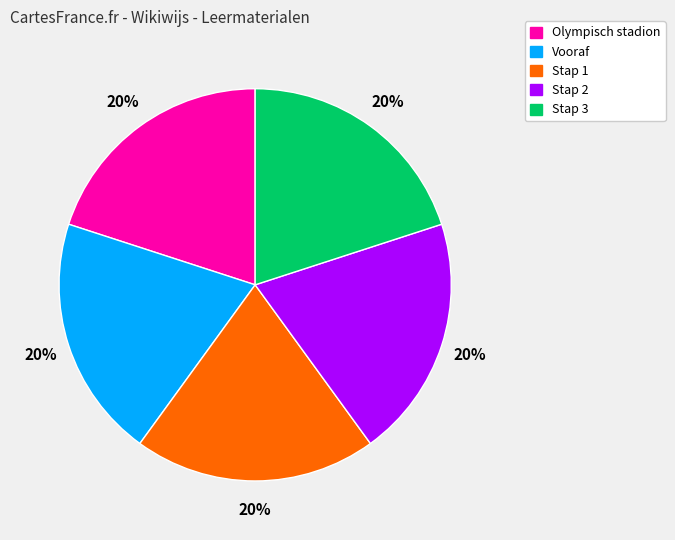

The Vooraf slice represents 20% of the pie. True or false?

True